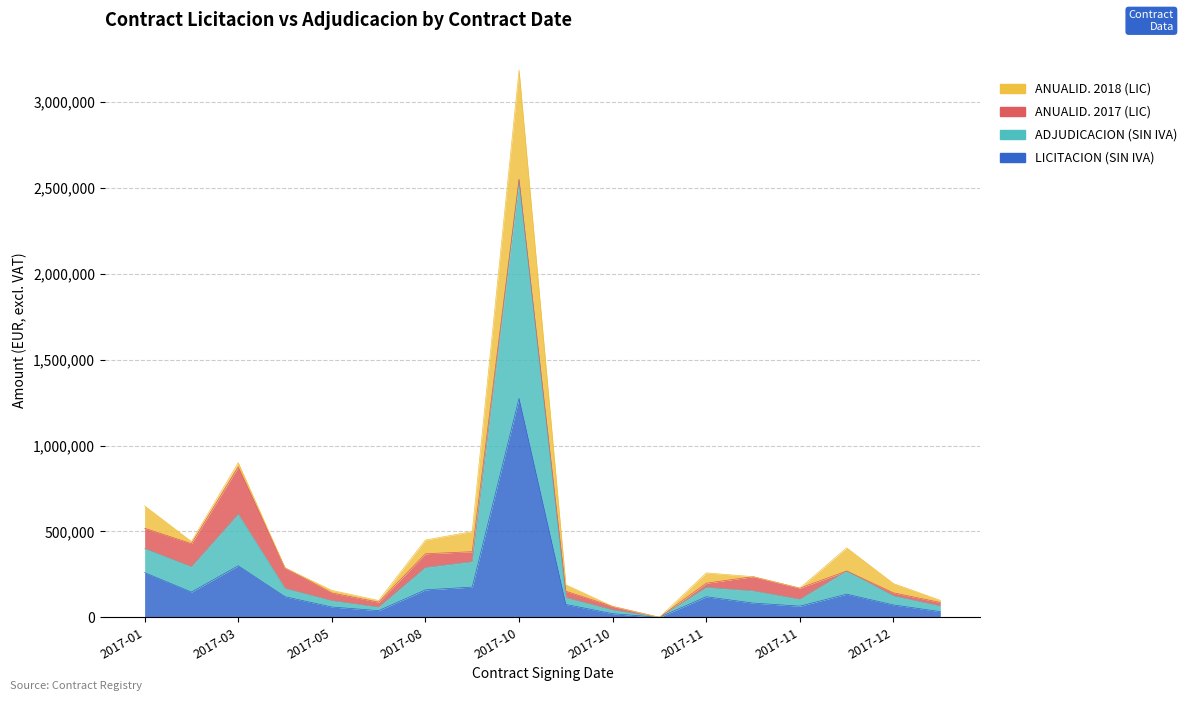

True or false: LICITACION (SIN IVA) and ADJUDICACION (SIN IVA) intersect in this chart.

False